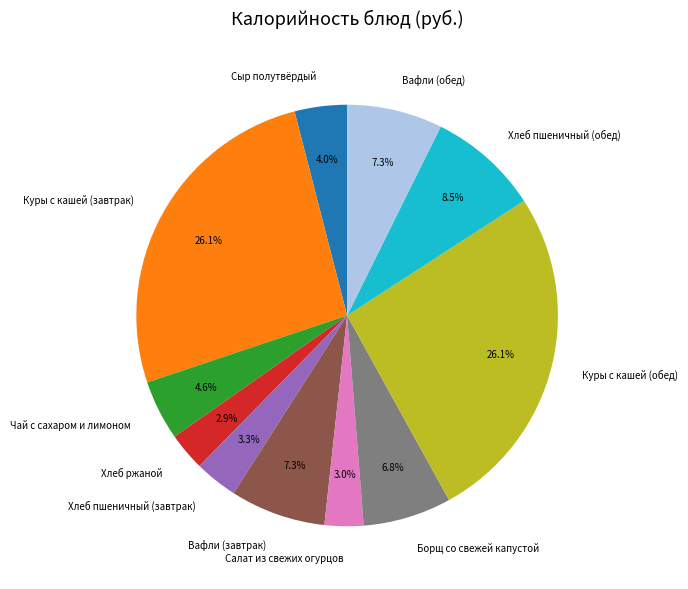

Between Хлеб пшеничный (завтрак) and Вафли (завтрак), which is larger?

Вафли (завтрак)